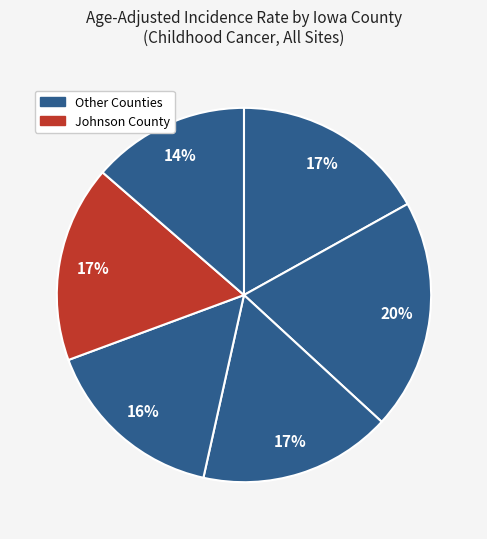

How many segments does this pie chart have?

6